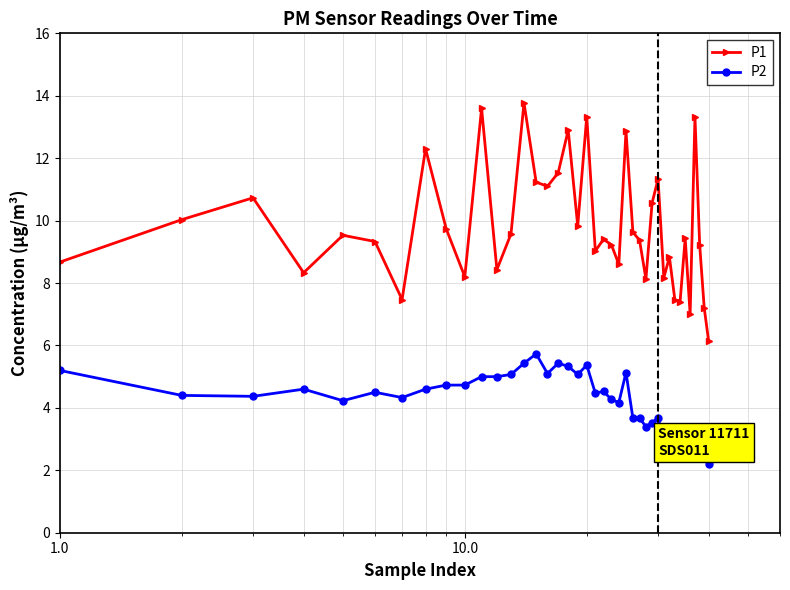

What is the lowest value of the P2 series?

2.2